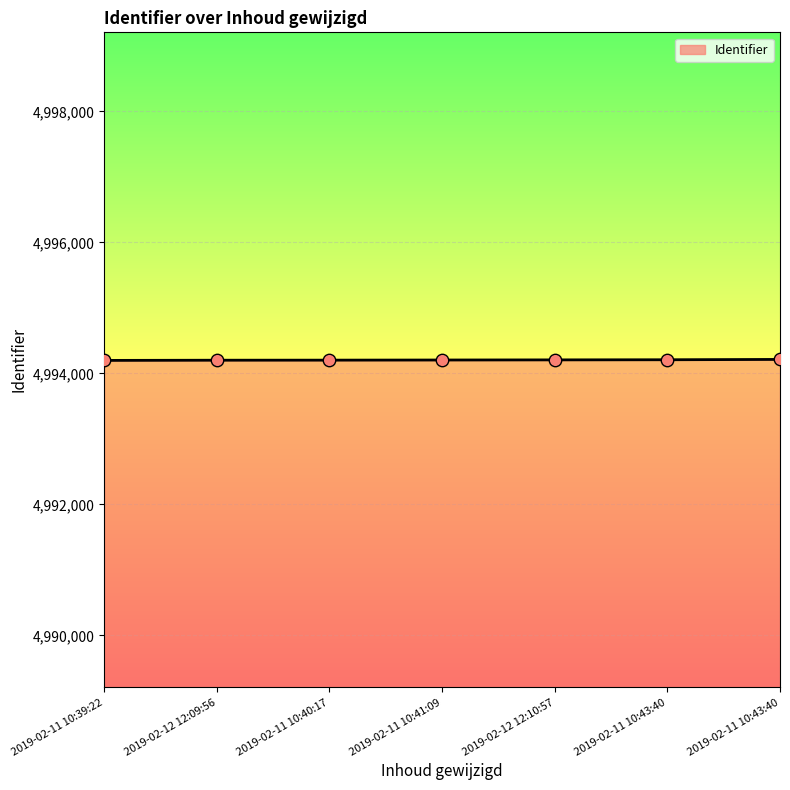

How many values are below 4994205?

3